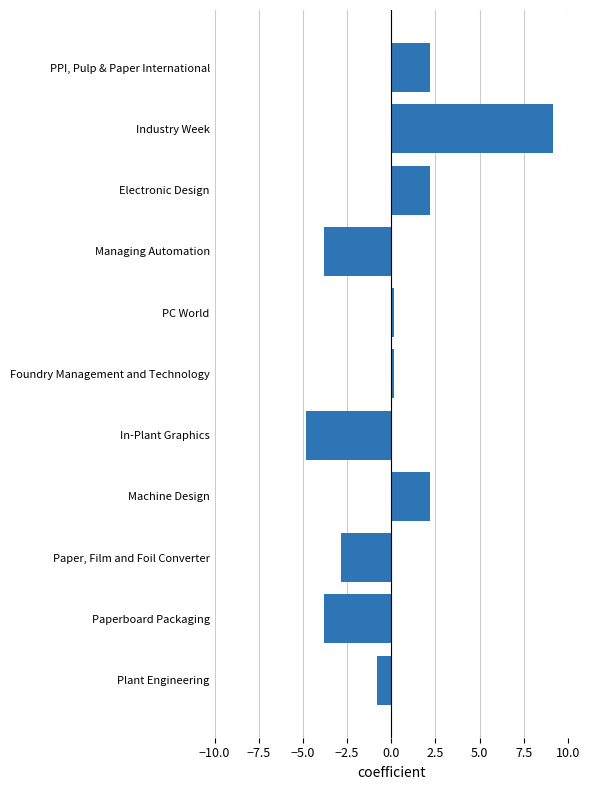

Reading top to bottom, list all the values displayed in this chart.

2.2	9.2	2.2	-3.8	0.2	0.2	-4.8	2.2	-2.8	-3.8	-0.8